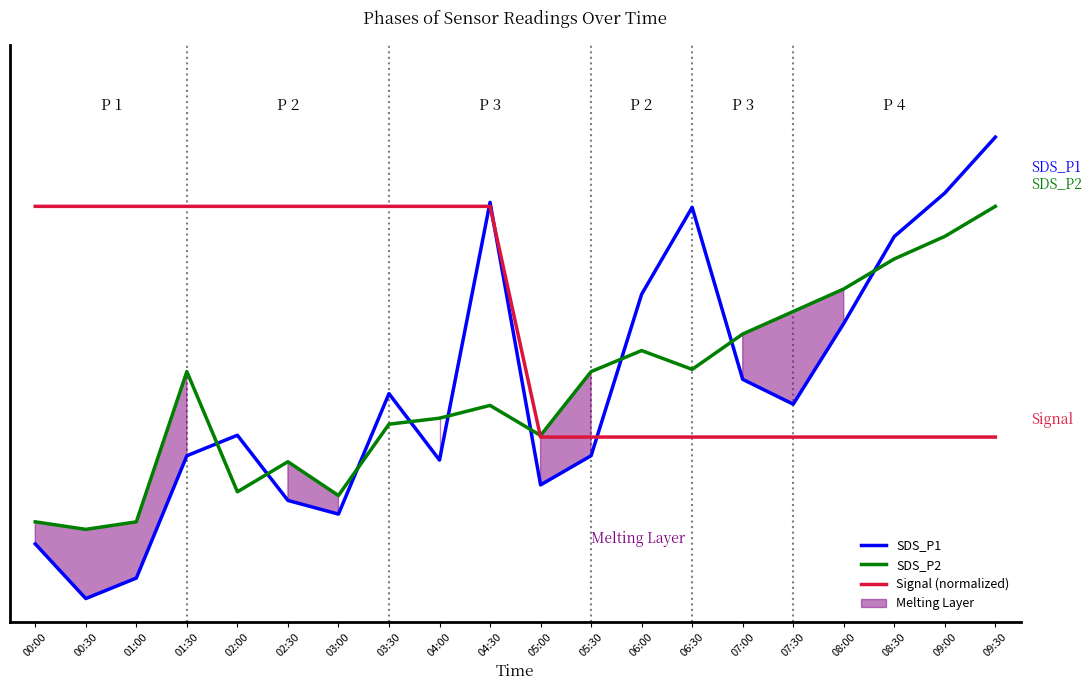

How many lines are shown in the chart?

3